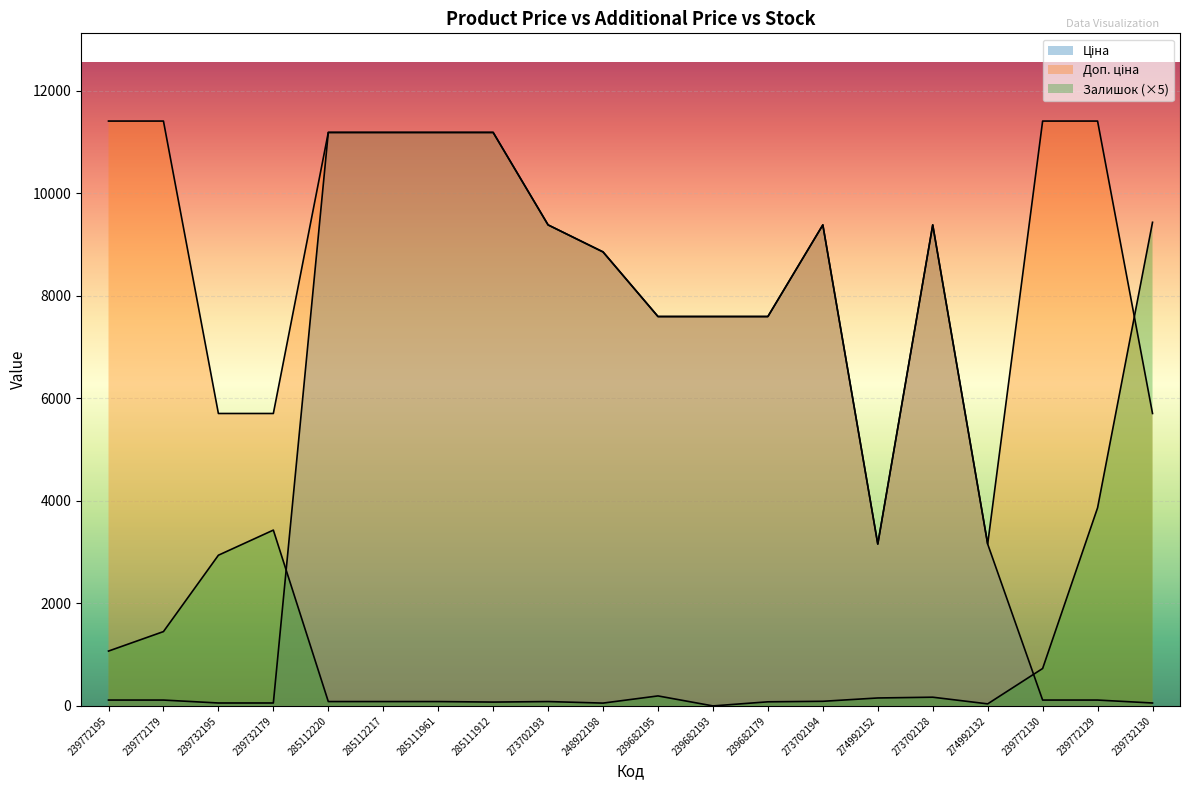

Between 239682193 and 273702194, which is larger?

273702194